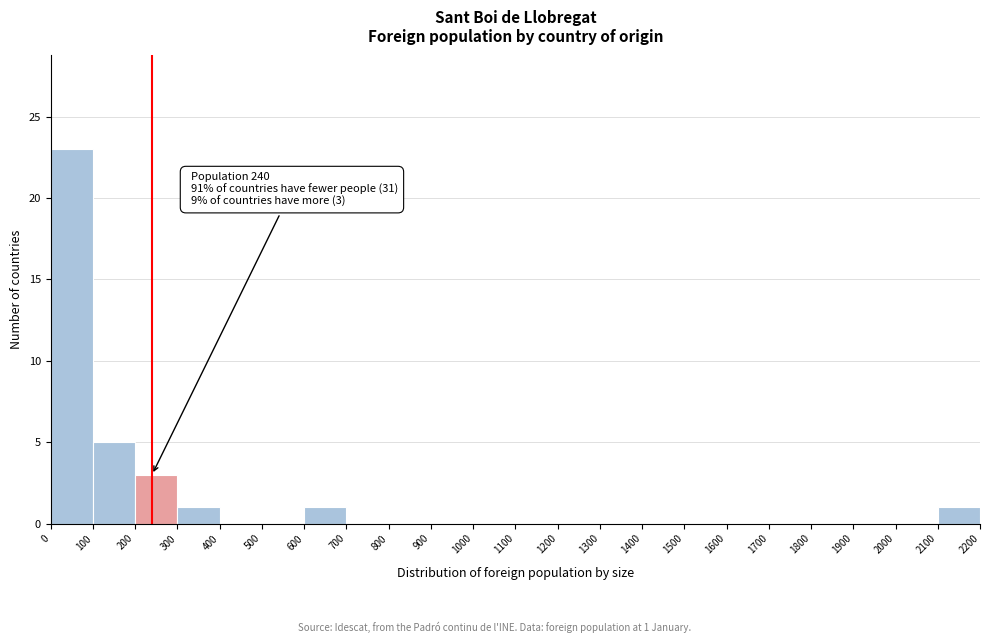

Which range on the x-axis has the tallest bar?

0 to 100